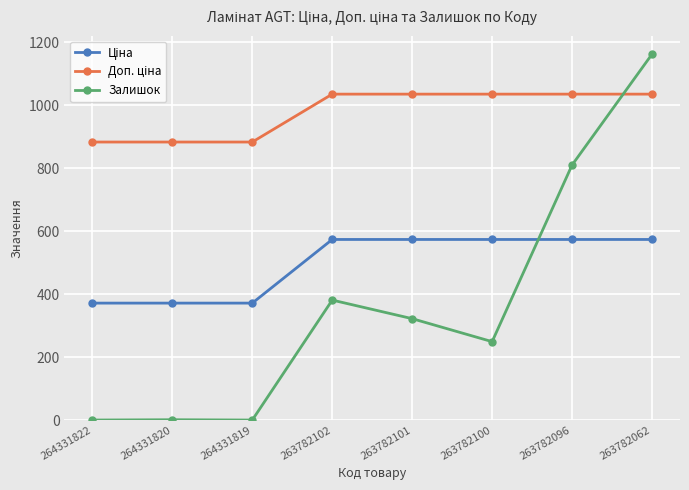

What is the value of the Залишок point at the 4th from the left?

381.0